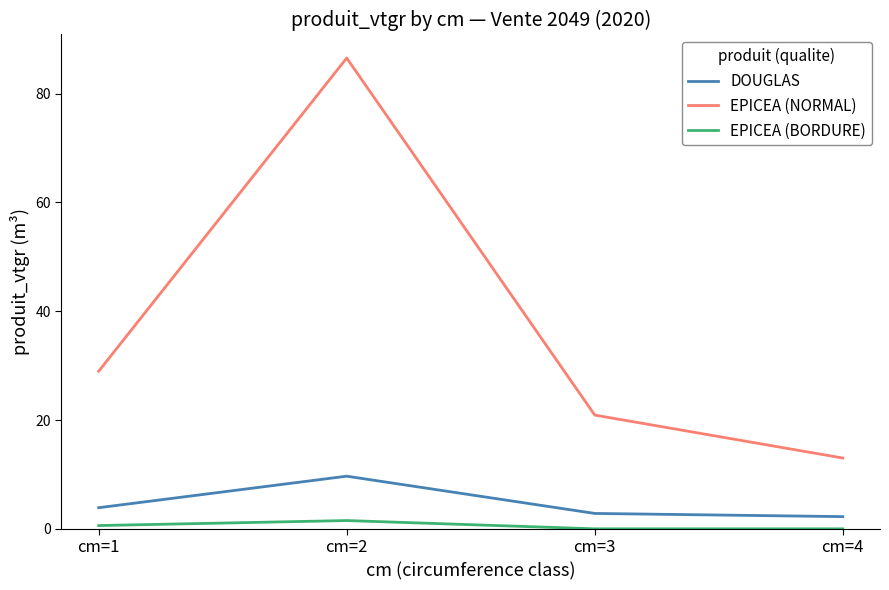

Read the EPICEA (NORMAL) value at cm=1.

29.0